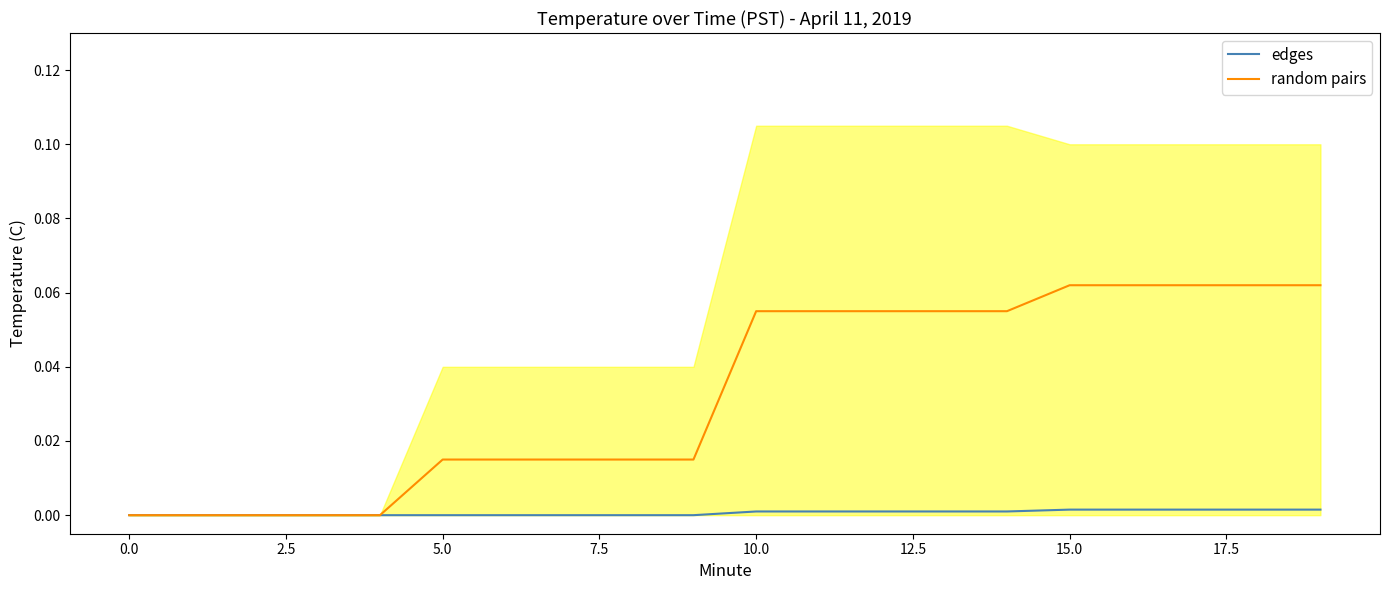

The value of random pairs at 14 is 0.1. True or false?

True